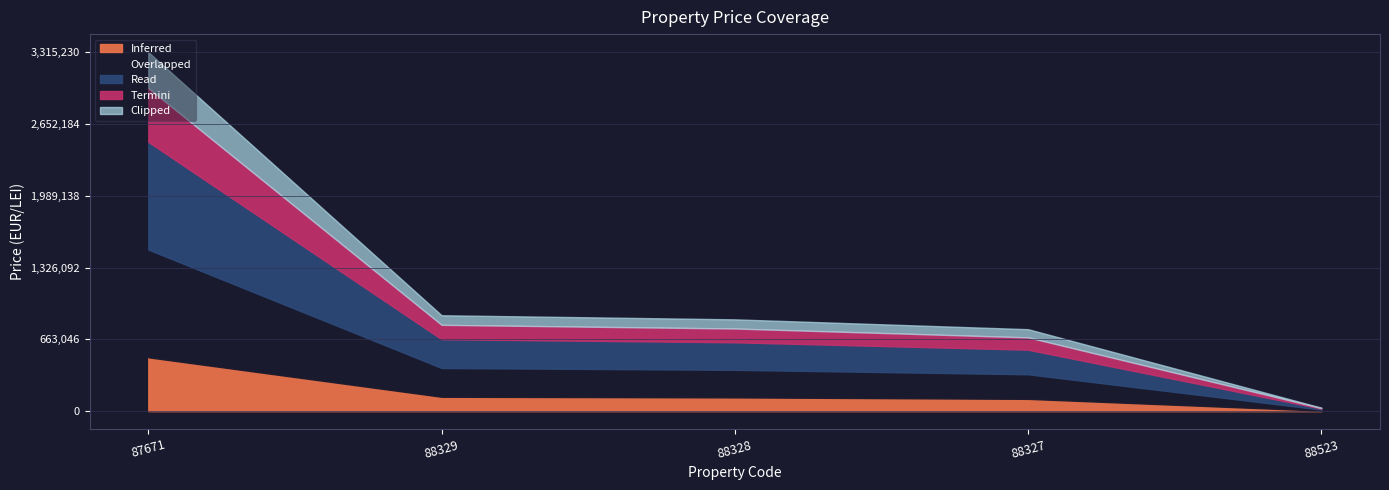

List the labels in order of value, smallest first.

88523, 88327, 88328, 88329, 87671